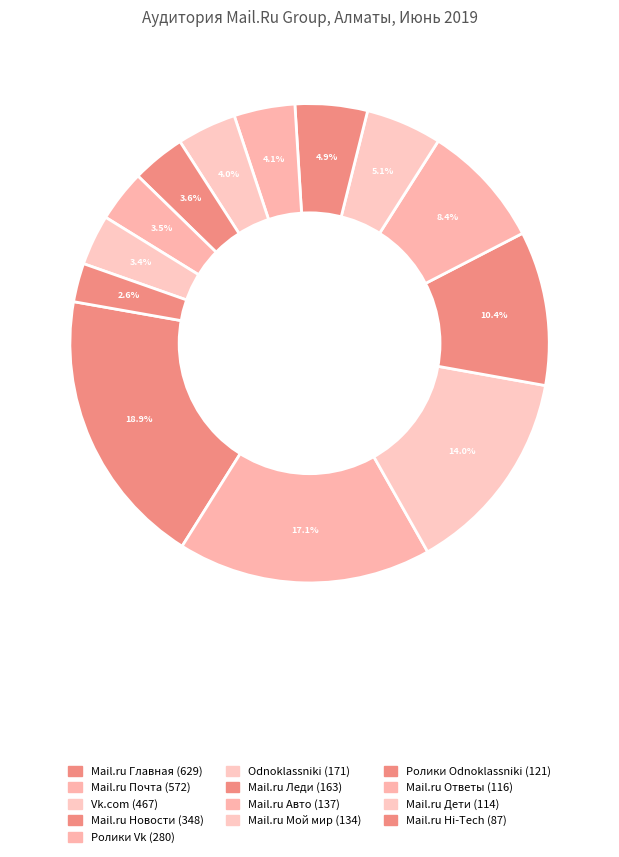

How many slices are in this pie chart?

13